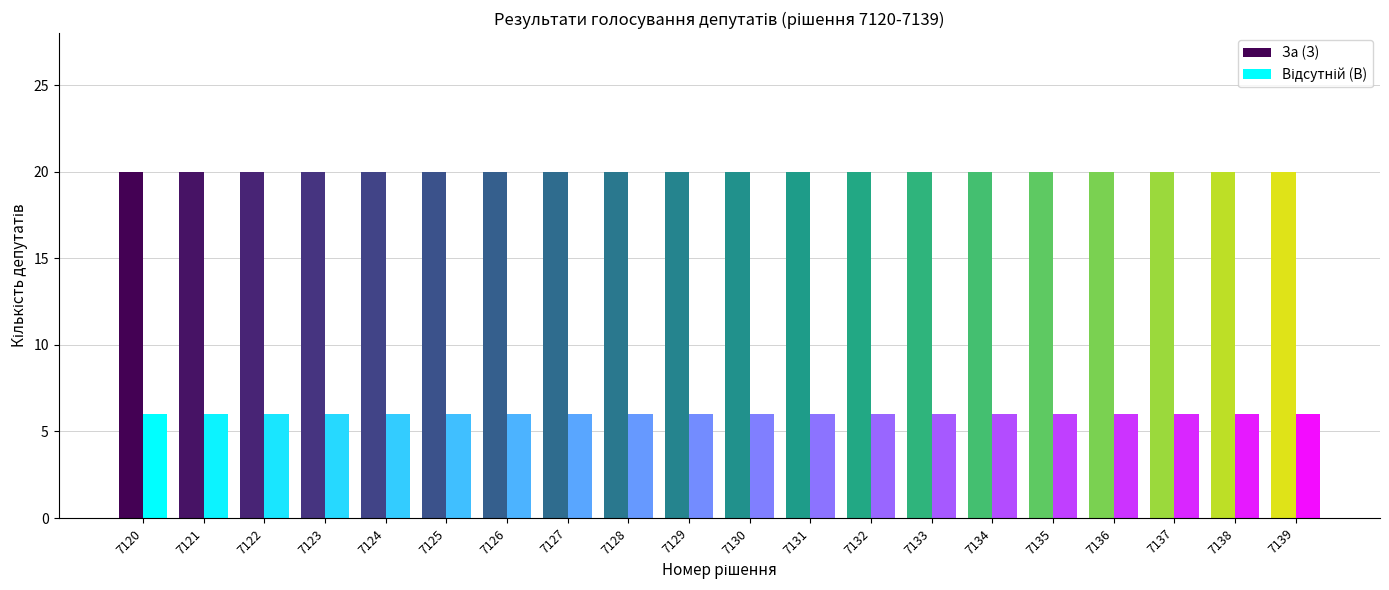

Rank the series at 7125 from lowest to highest value.

Відсутній (В), За (З)